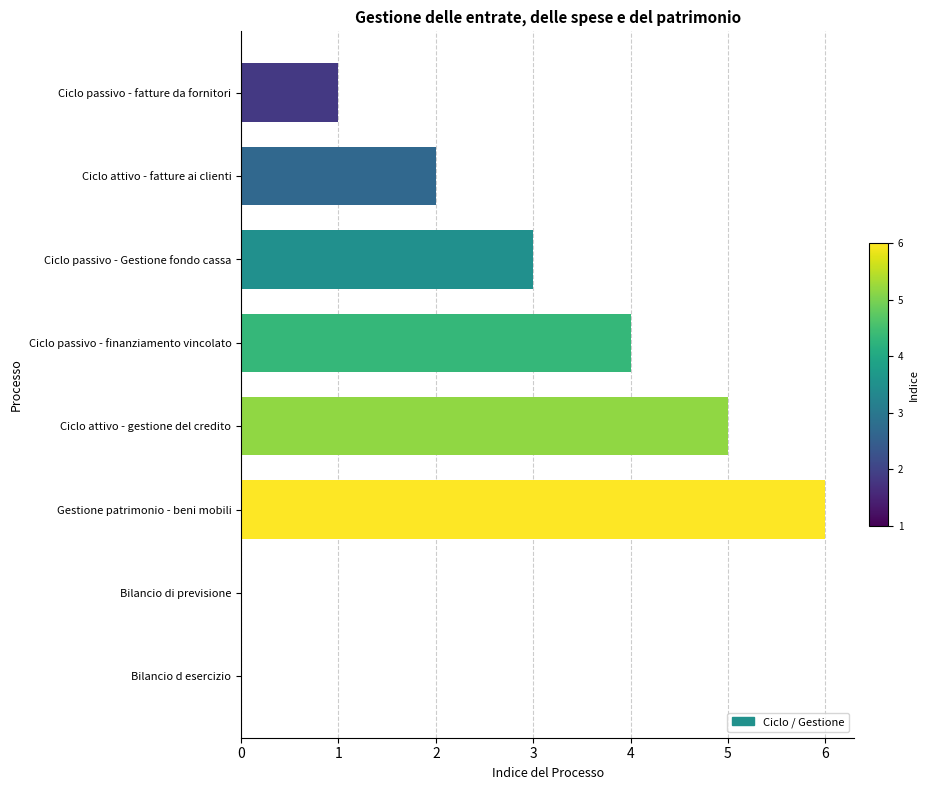

What is the ratio of the value at Ciclo passivo - finanziamento vincolato to the value at Gestione patrimonio - beni mobili?

0.7